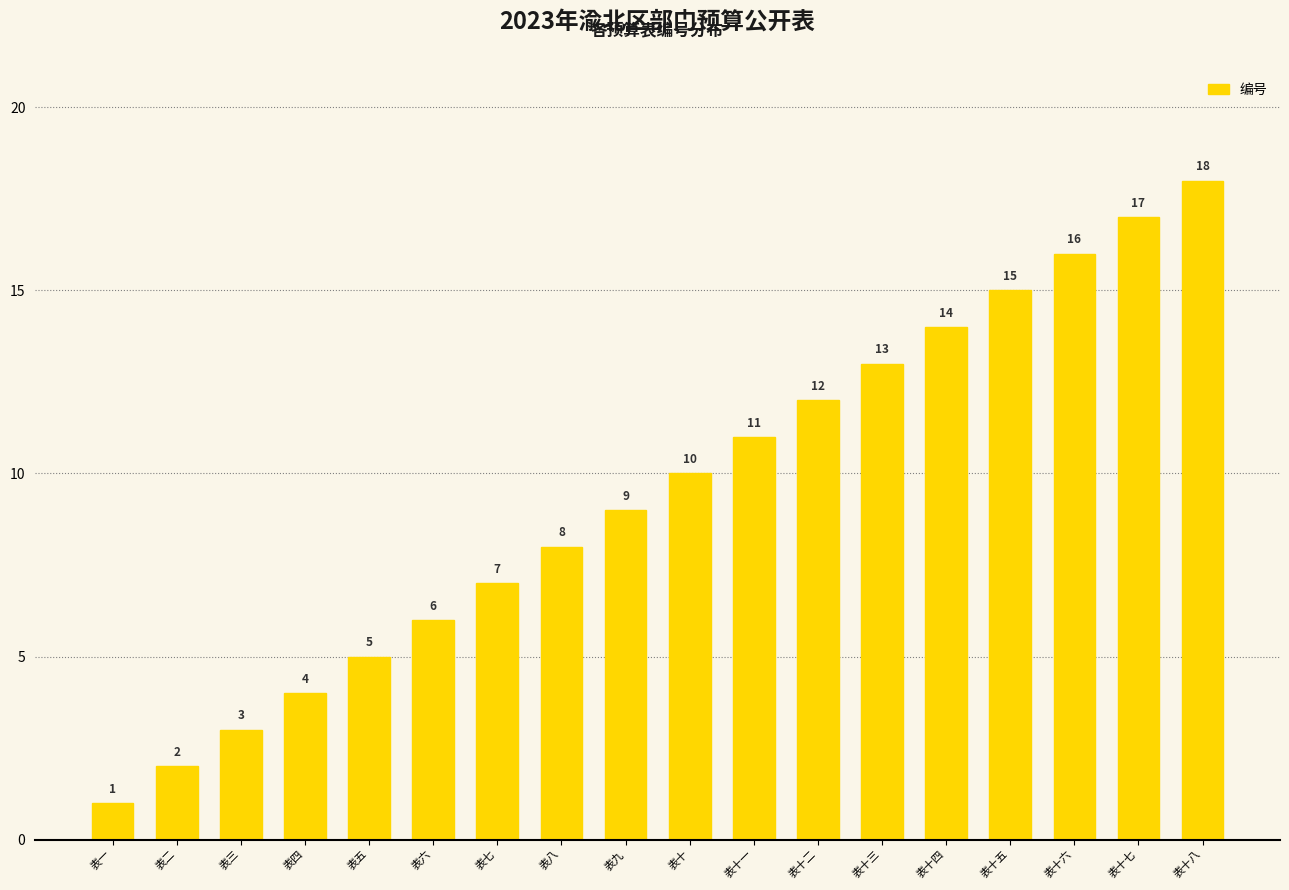

Rank the categories by value from lowest to highest.

表一, 表二, 表三, 表四, 表五, 表六, 表七, 表八, 表九, 表十, 表十一, 表十二, 表十三, 表十四, 表十五, 表十六, 表十七, 表十八